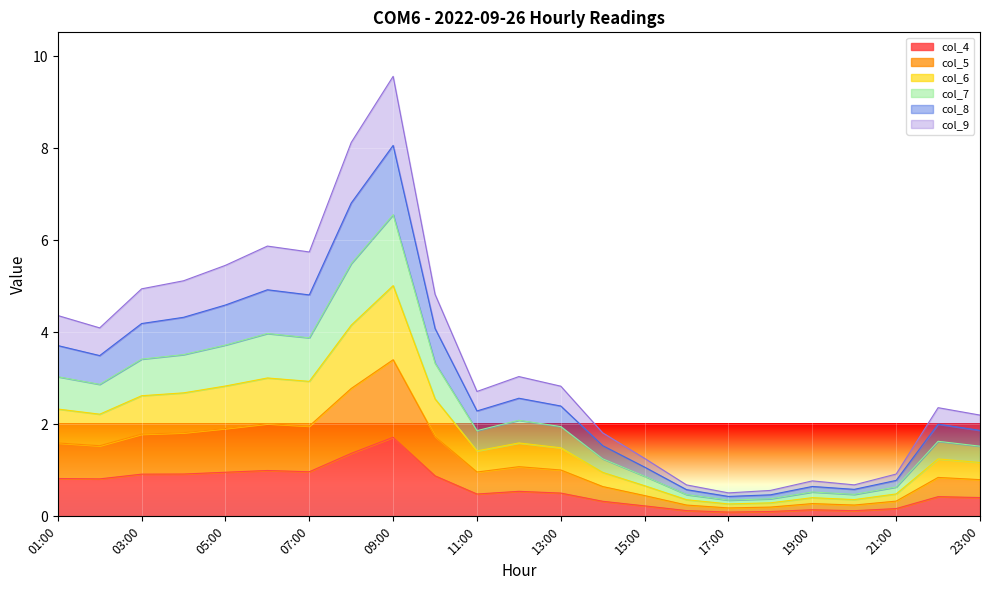

What is the label of the 3rd point from the right?

21:00